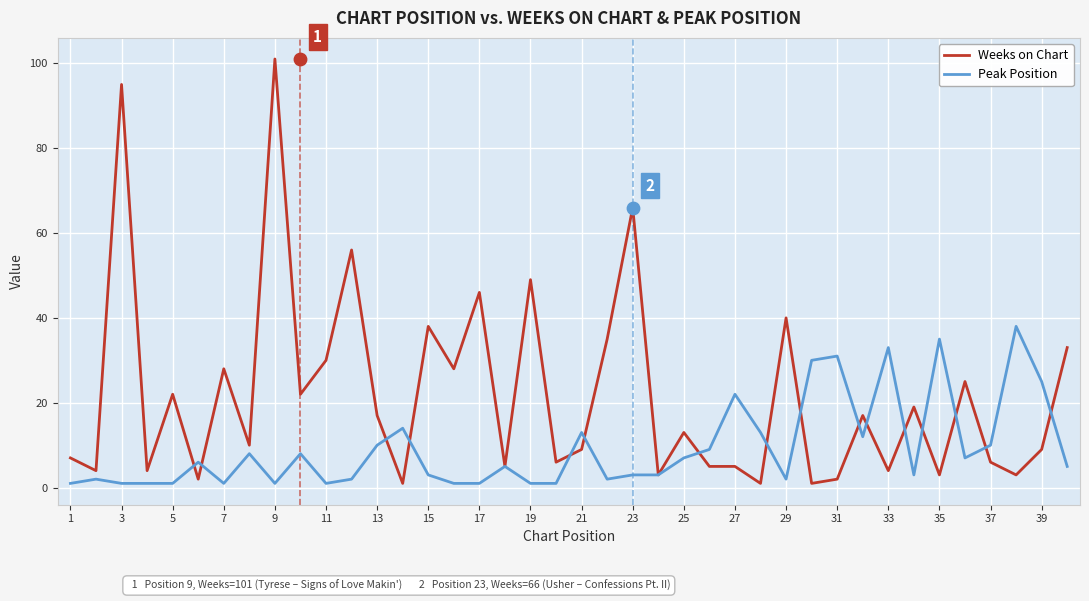

Which series contains the highest Y value?

Weeks on Chart